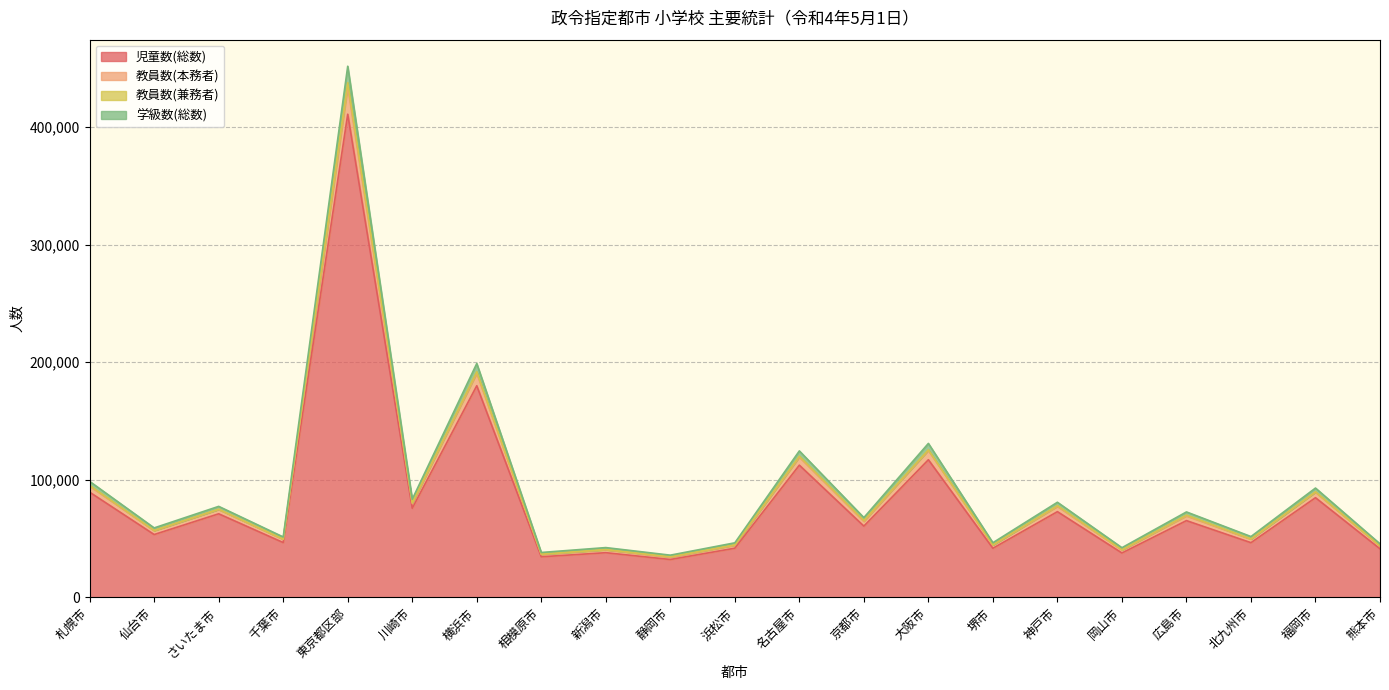

At which label does 児童数(総数) reach its peak?

東京都区部